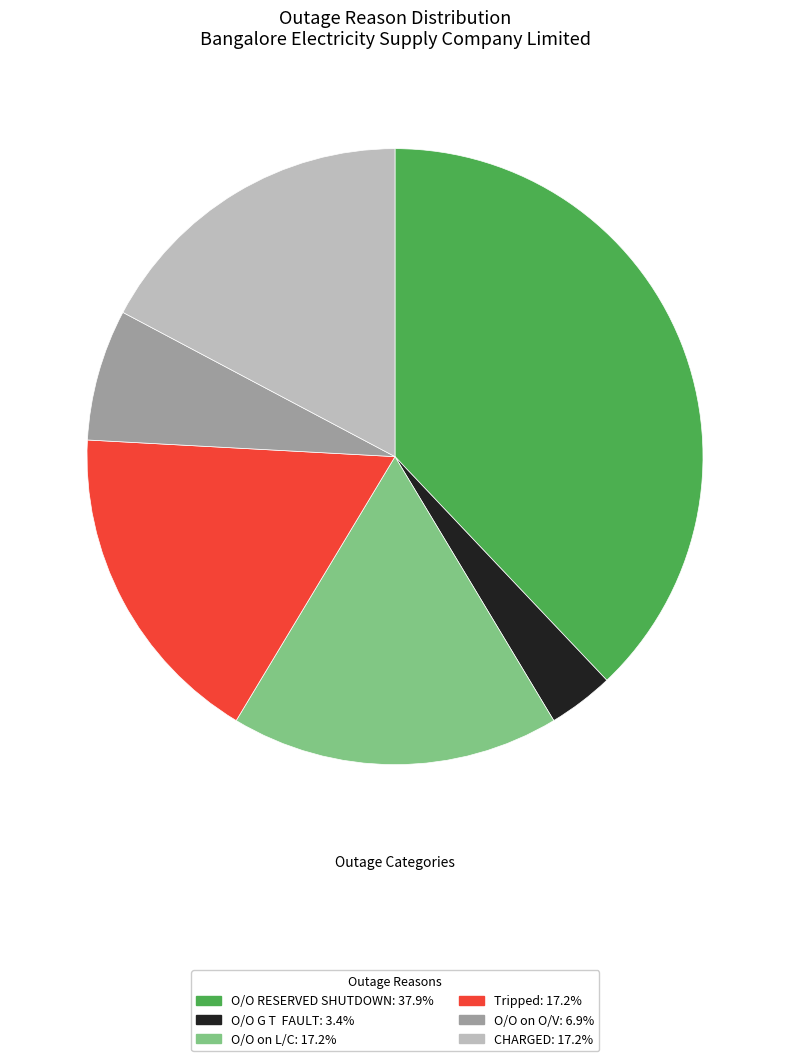

The Tripped slice represents 24% of the pie. True or false?

False